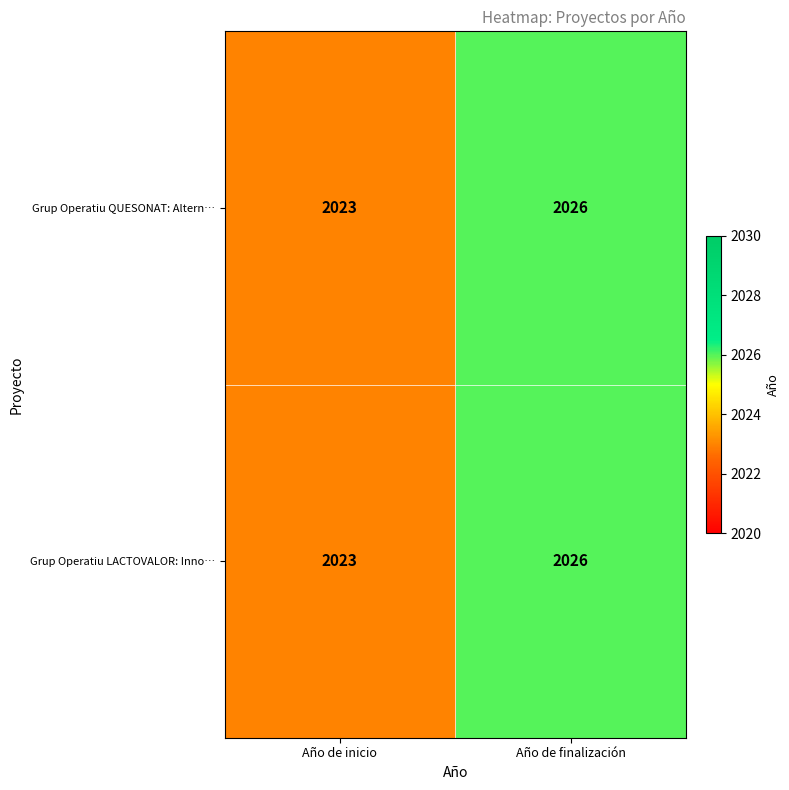

What is the sum of the Grup Operatiu LACTOVALOR: Inno… values at Año de finalización and Año de inicio?

4049